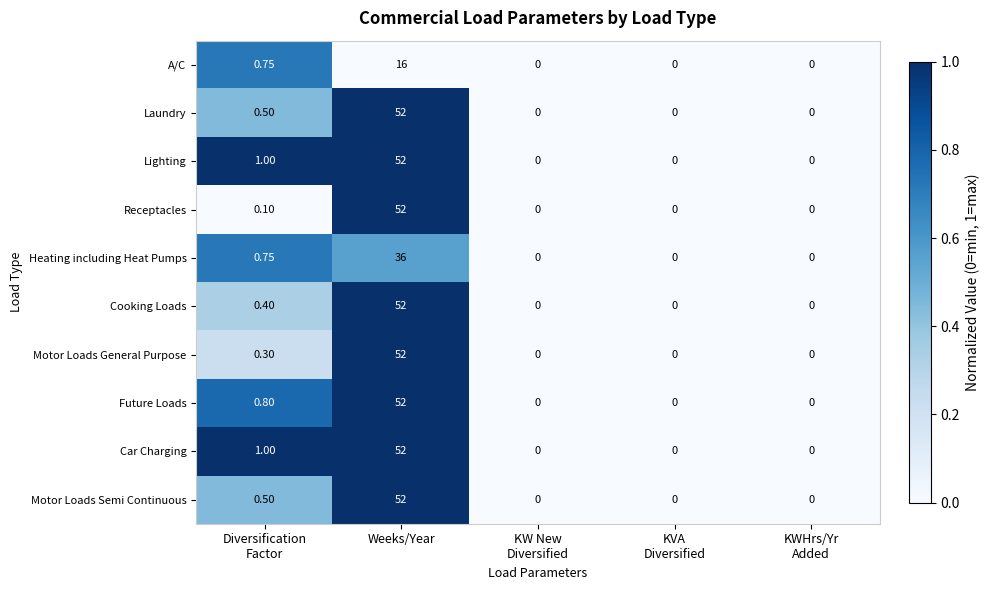

At which category is the sum across all series the highest?

Weeks/Year